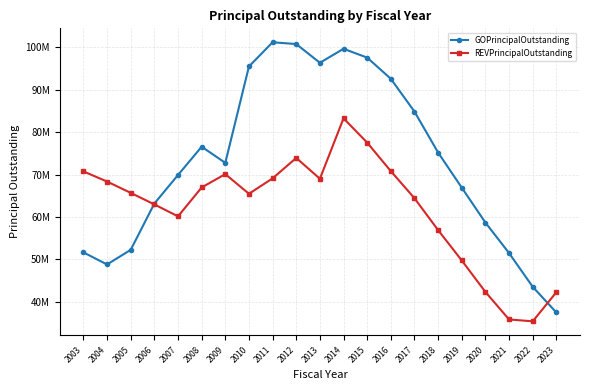

The GOPrincipalOutstanding series shows 58695000 at 2020. True or false?

True